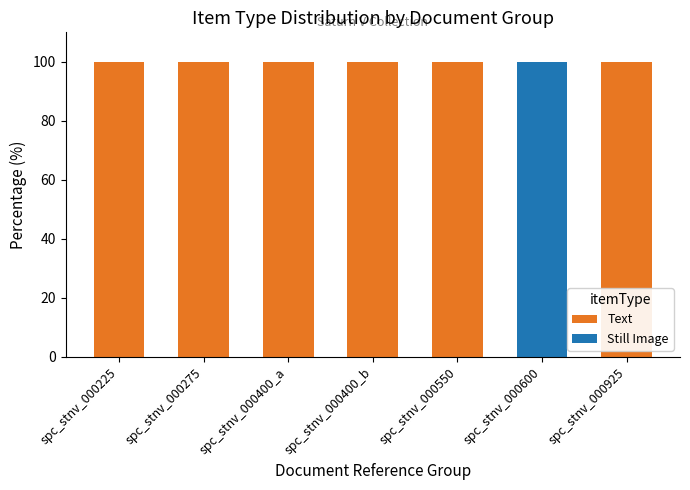

The Text series shows 100 at spc_stnv_000550. True or false?

True